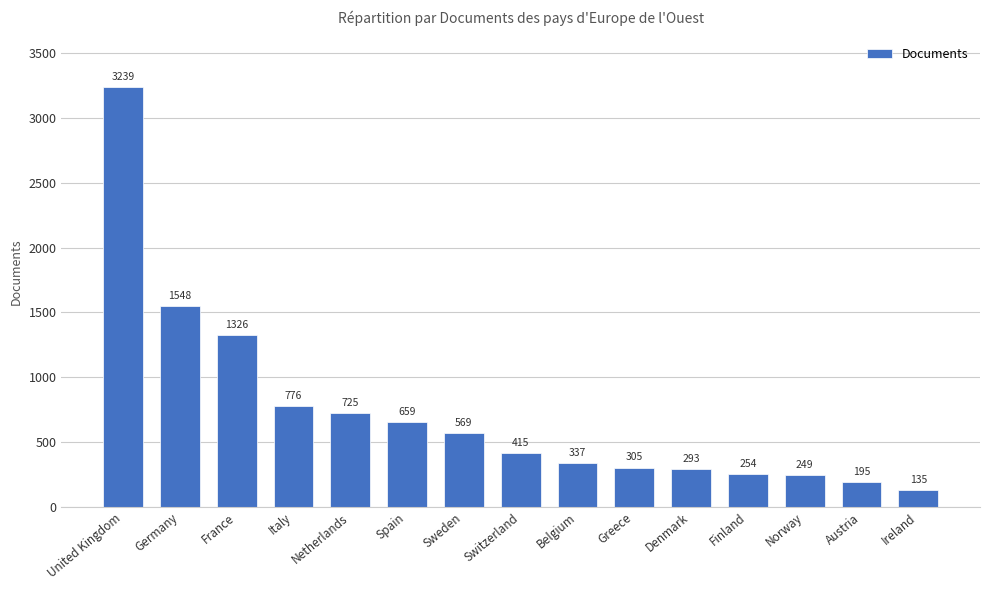

What is the difference between the values at United Kingdom and France?

1913